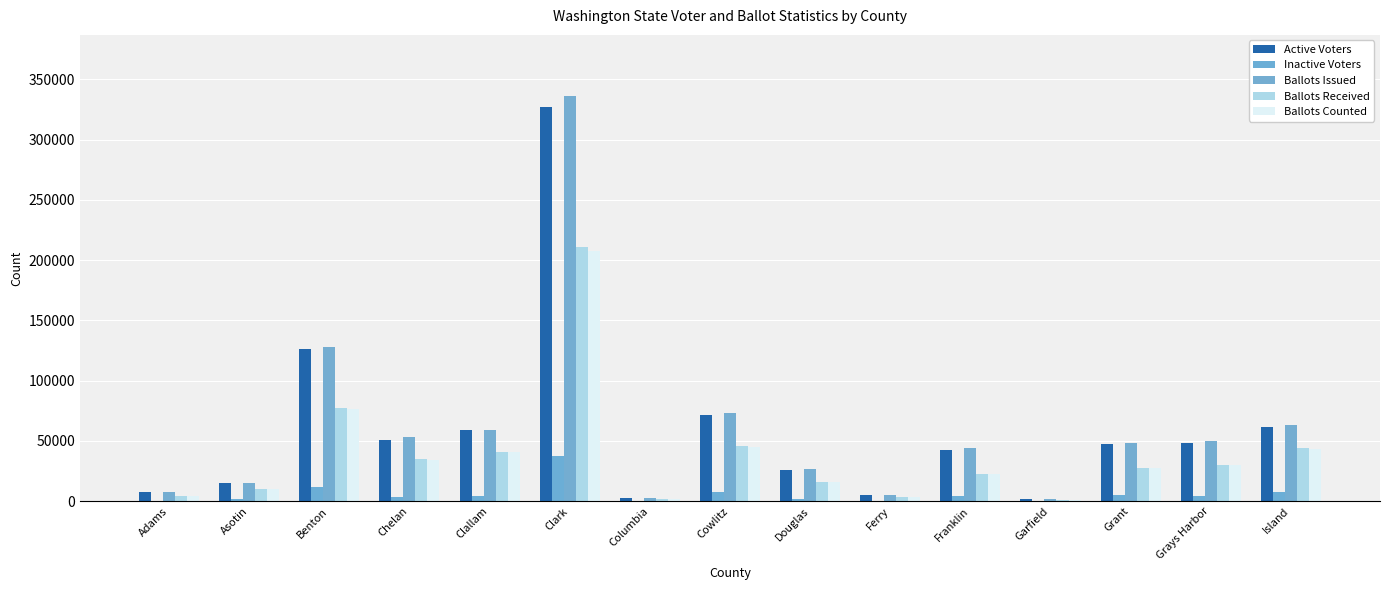

How many series are shown in this chart?

5